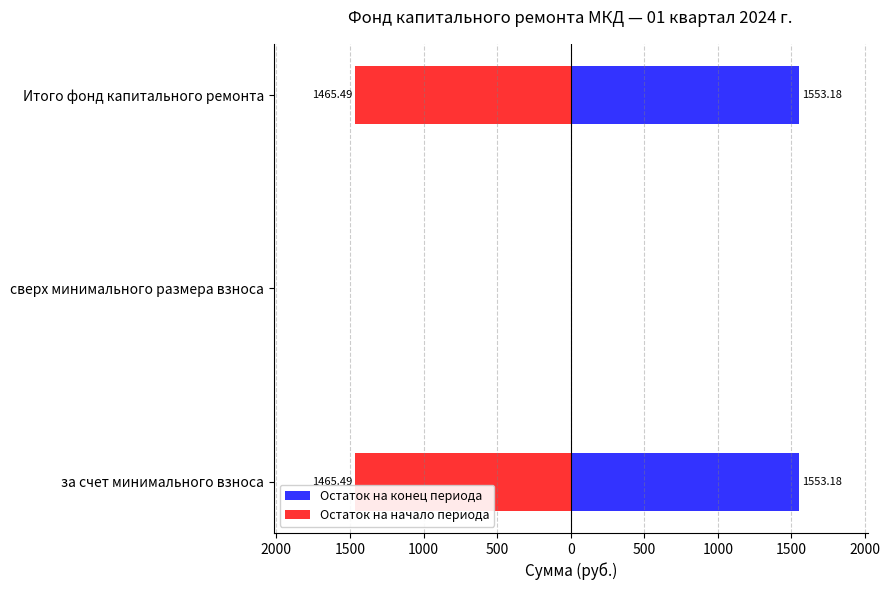

Reading right to left, what are all the values shown in this chart?

Остаток на конец периода: 1553.2	0.0	1553.2
Остаток на начало периода: -1465.5	0.0	-1465.5